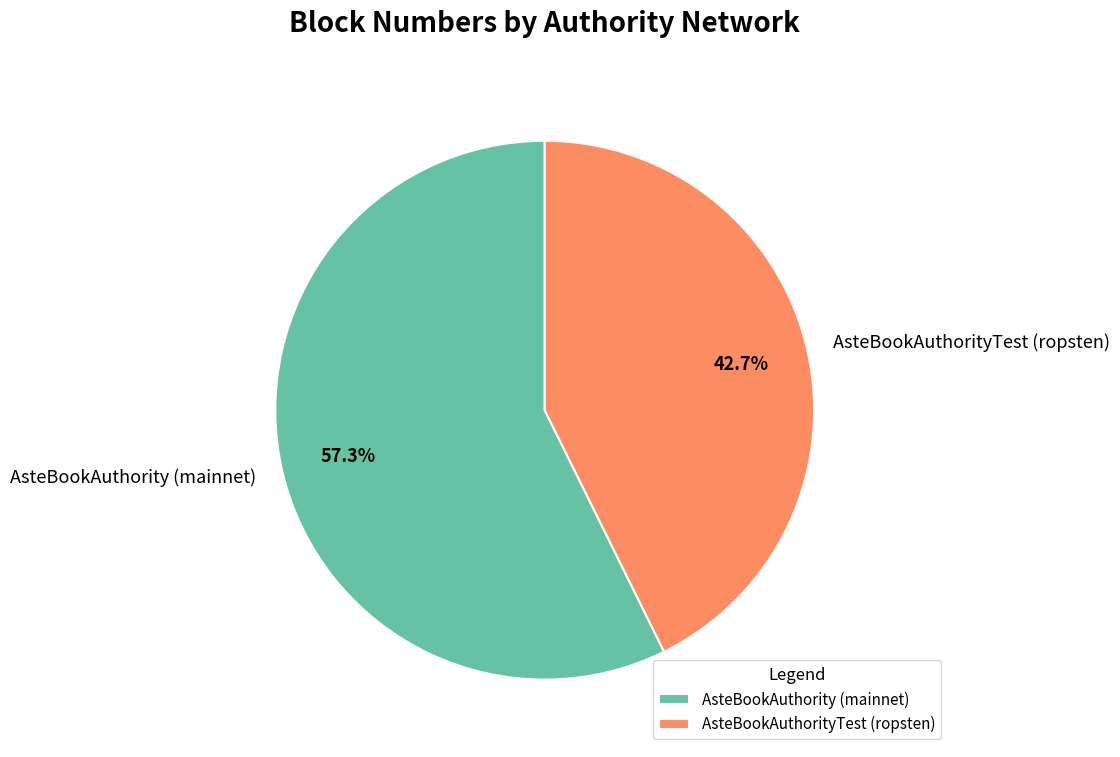

What percentage is the AsteBookAuthorityTest (ropsten) slice, to the nearest percent?

43%